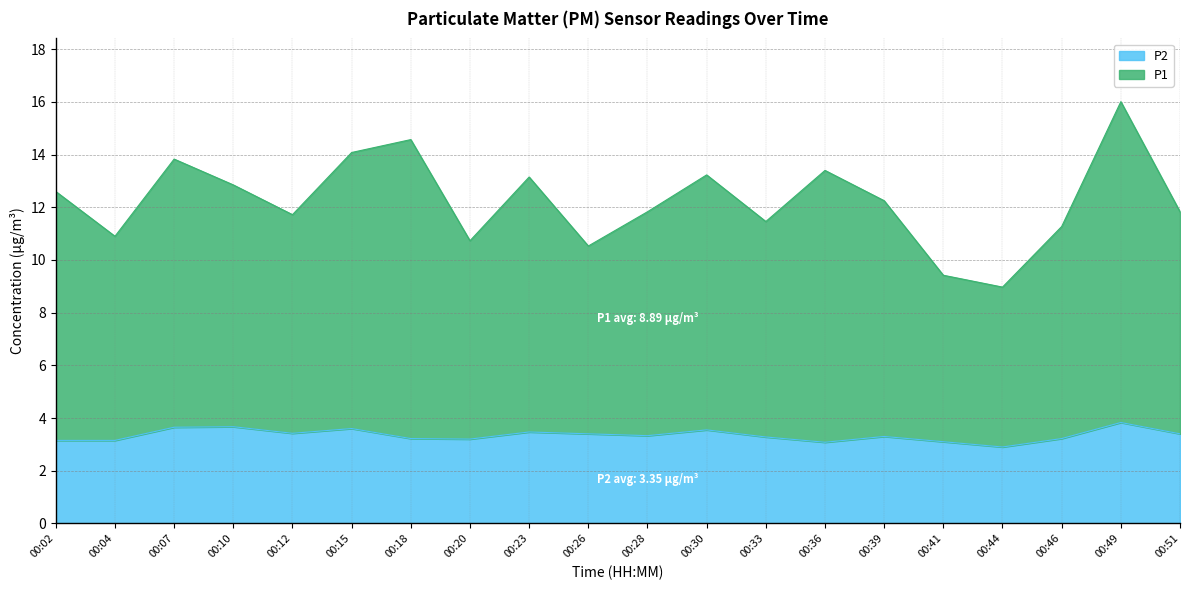

What is the value of the P2 point at the 5th from the left?

3.4